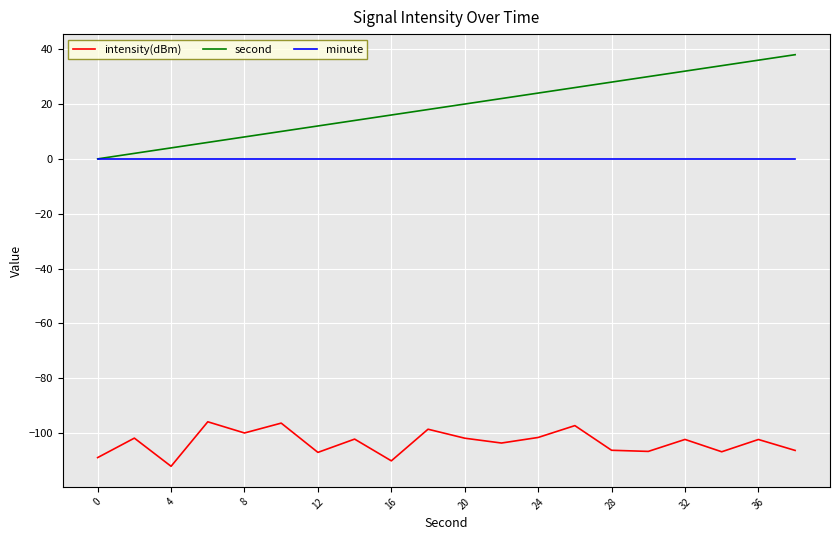

Which series has the largest total across all categories?

second